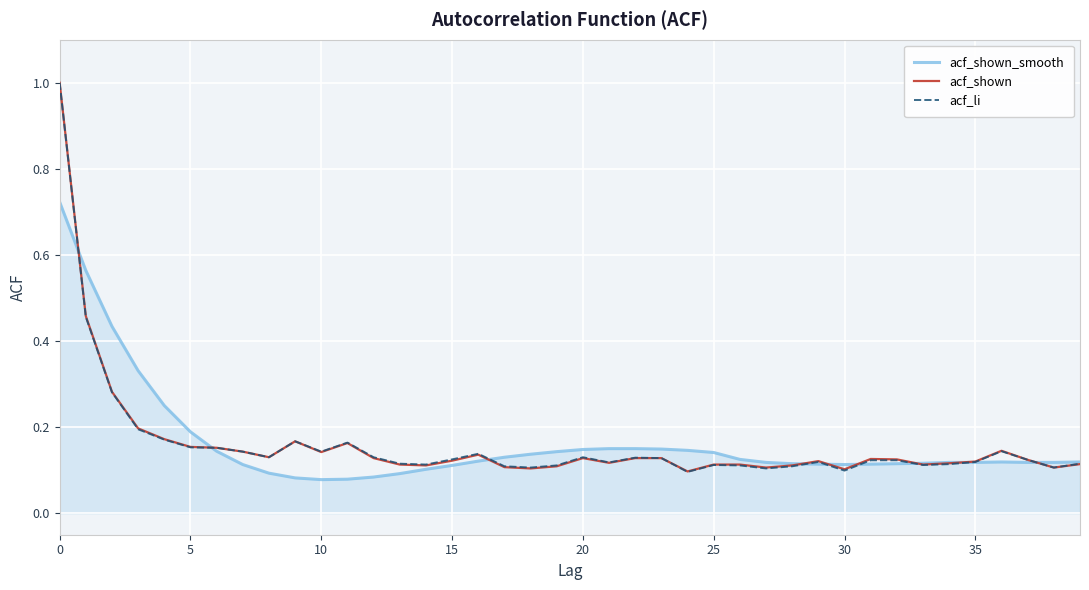

What is the highest value of the acf_shown series?

1.0